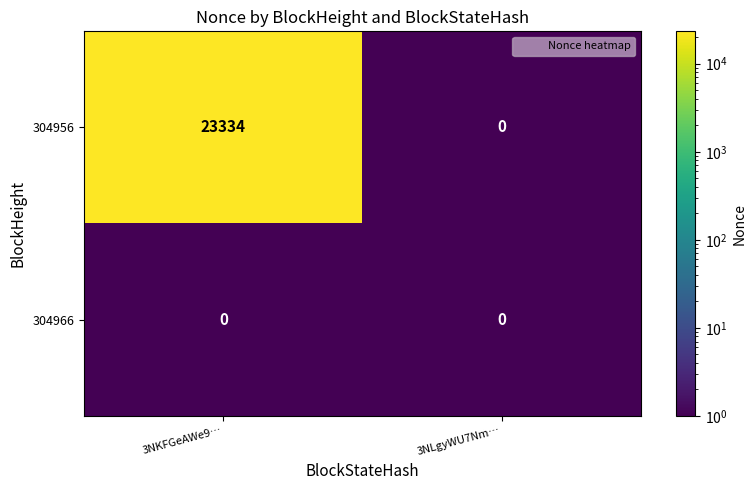

What is the average value of the 304956 series?

11667